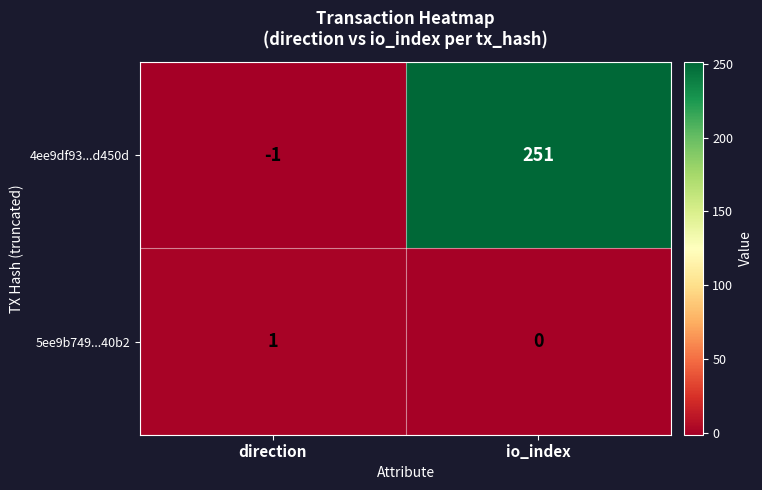

List the series in order of their overall mean, highest first.

4ee9df93...d450d, 5ee9b749...40b2